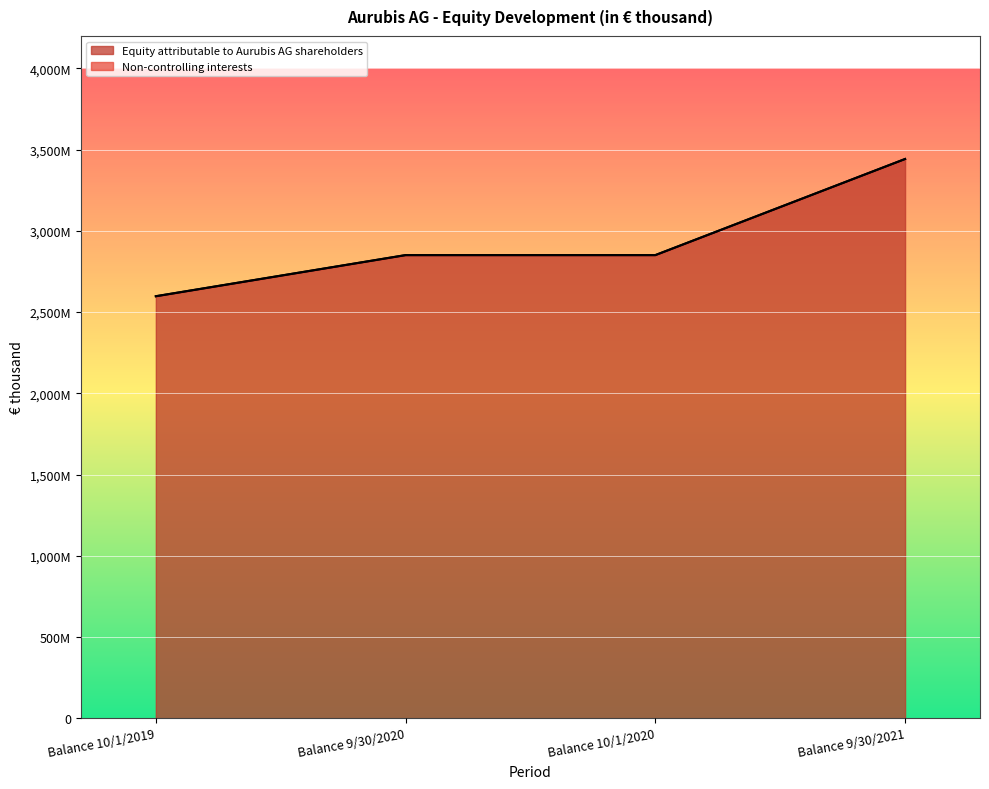

What is the difference between the maximum and second lowest values?

591741